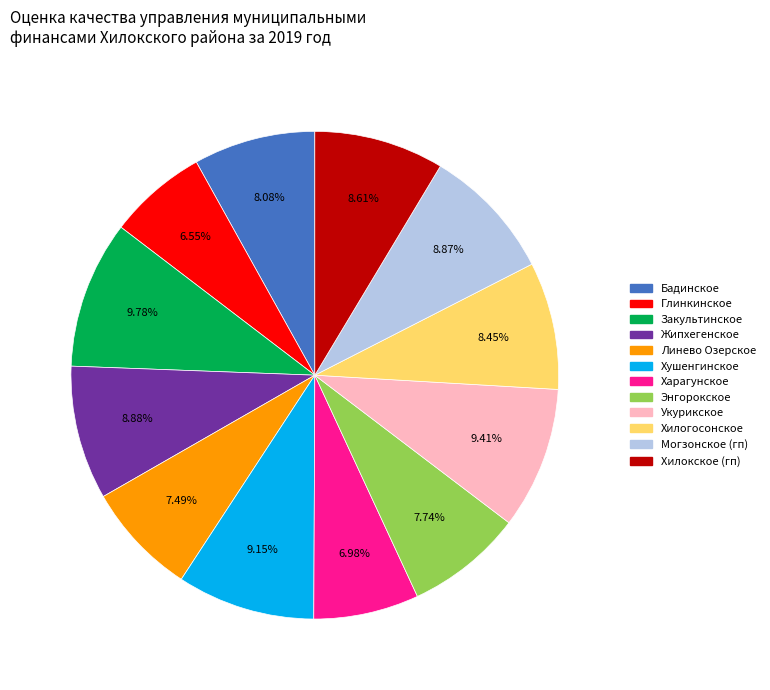

Is there any slice that represents more than half of the pie?

No